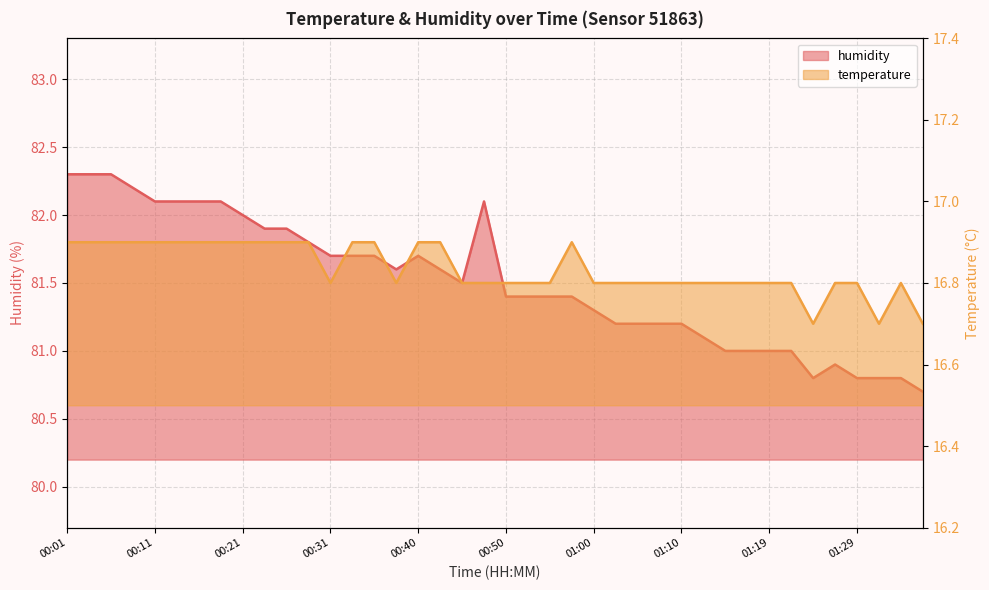

Count the number of data series in this chart.

2